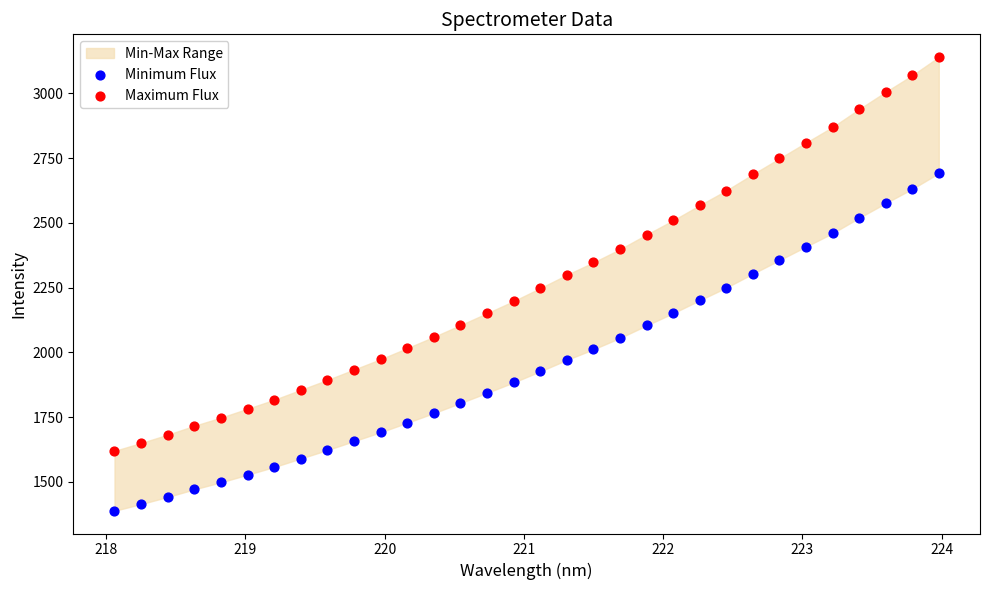

Which series contains the lowest Y value?

Minimum Flux